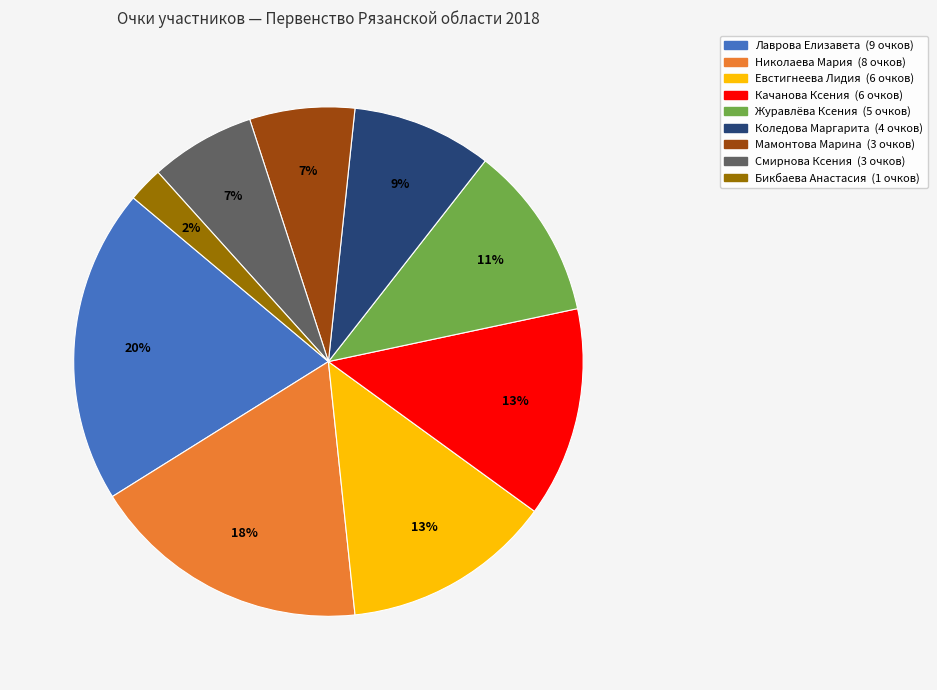

Does any single category account for the majority?

No